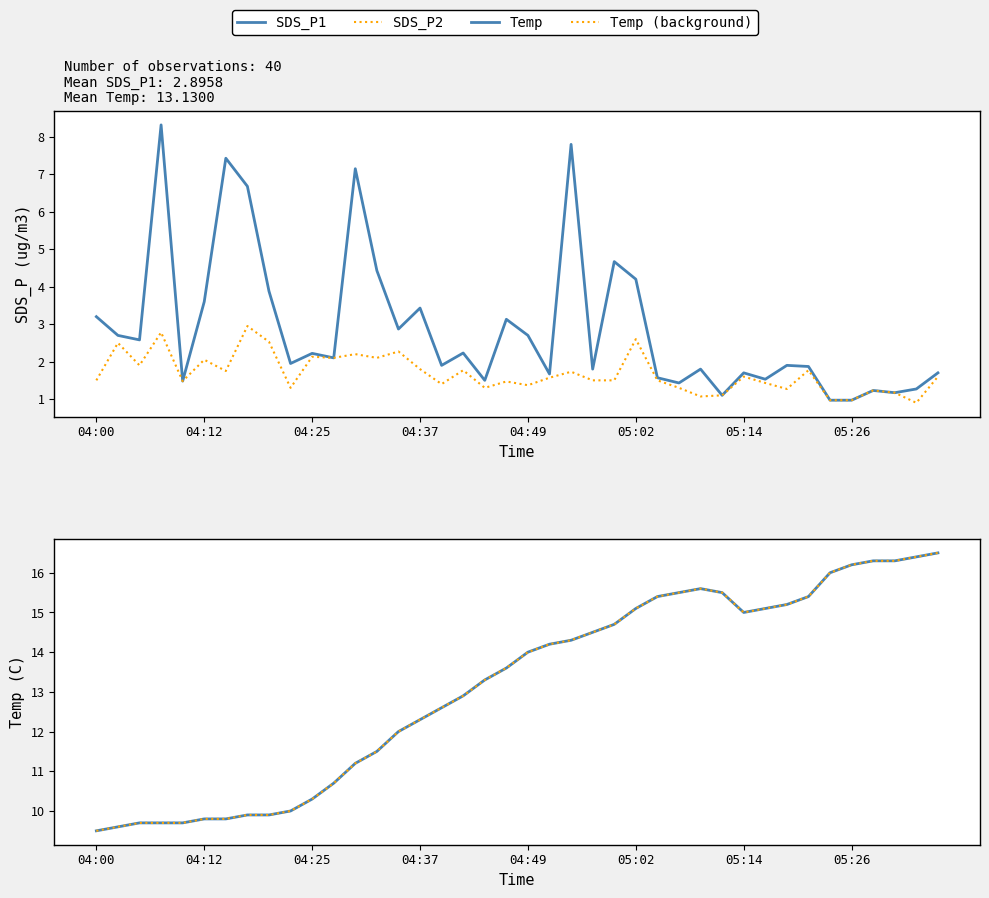

Reading left to right, list all the values displayed in this chart.

SDS_P1: 3.2	2.7	2.6	8.3	1.5	3.6	7.4	6.7	3.9	1.9	2.2	2.1	7.2	4.4	2.9	3.4	1.9	2.2	1.5	3.1	2.7	1.7	7.8	1.8	4.7	4.2	1.6	1.4	1.8	1.1	1.7	1.5	1.9	1.9	1.0	1.0	1.2	1.2	1.3	1.7
SDS_P2: 1.5	2.5	1.9	2.8	1.5	2.0	1.8	3.0	2.5	1.3	2.1	2.1	2.2	2.1	2.3	1.8	1.4	1.8	1.3	1.5	1.4	1.6	1.7	1.5	1.5	2.6	1.5	1.3	1.1	1.1	1.6	1.4	1.3	1.8	1.0	1.0	1.2	1.2	0.9	1.6
Temp: 9.5	9.6	9.7	9.7	9.7	9.8	9.8	9.9	9.9	10.0	10.3	10.7	11.2	11.5	12.0	12.3	12.6	12.9	13.3	13.6	14.0	14.2	14.3	14.5	14.7	15.1	15.4	15.5	15.6	15.5	15.0	15.1	15.2	15.4	16.0	16.2	16.3	16.3	16.4	16.5
Temp (background): 9.5	9.6	9.7	9.7	9.7	9.8	9.8	9.9	9.9	10.0	10.3	10.7	11.2	11.5	12.0	12.3	12.6	12.9	13.3	13.6	14.0	14.2	14.3	14.5	14.7	15.1	15.4	15.5	15.6	15.5	15.0	15.1	15.2	15.4	16.0	16.2	16.3	16.3	16.4	16.5